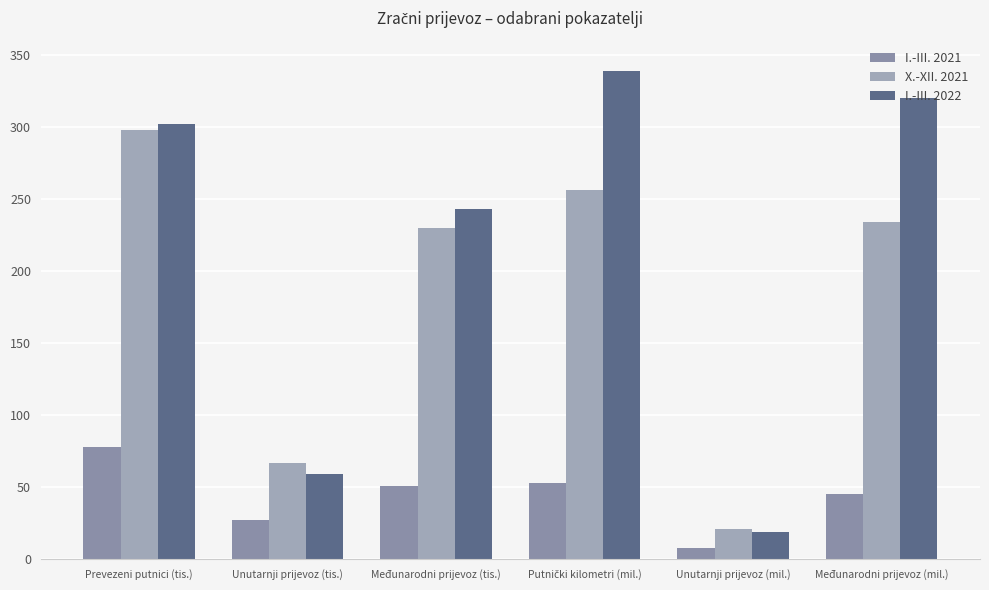

Reading right to left, extract all data points from this chart.

I.-III. 2021: 45	8	53	51	27	78
X.-XII. 2021: 234	21	256	230	67	298
I.-III. 2022: 320	19	339	243	59	302